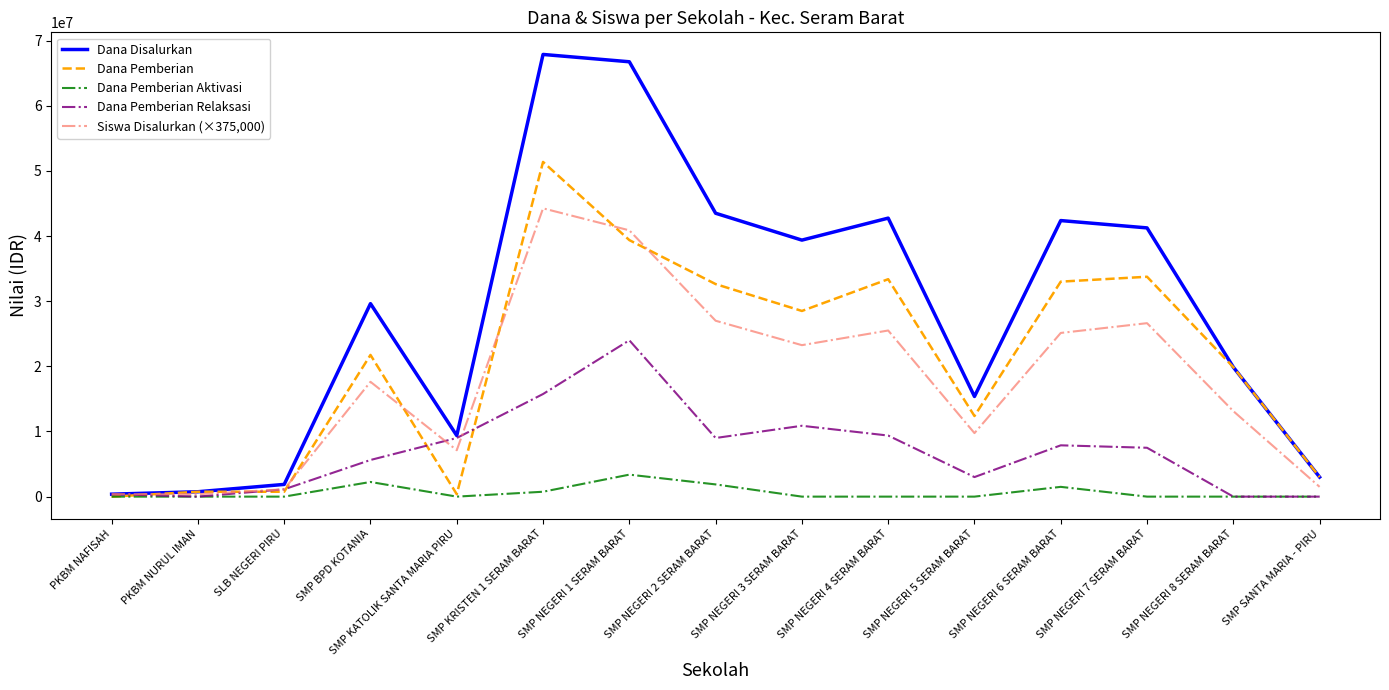

Reading left to right, what are all the values shown in this chart?

Dana Disalurkan: 375000	750000	1875000	29625000	9375000	67875000	66750000	43500000	39375000	42750000	15375000	42375000	41250000	19875000	3000000
Dana Pemberian: 0	750000	750000	21750000	375000	51375000	39375000	32625000	28500000	33375000	12375000	33000000	33750000	19875000	3000000
Dana Pemberian Aktivasi: 0	0	0	2250000	0	750000	3375000	1875000	0	0	0	1500000	0	0	0
Dana Pemberian Relaksasi: 375000	0	1125000	5625000	9000000	15750000	24000000	9000000	10875000	9375000	3000000	7875000	7500000	0	0
Siswa Disalurkan (×375,000): 375000	375000	1125000	17625000	7125000	44250000	40875000	27000000	23250000	25500000	9750000	25125000	26625000	13125000	1500000